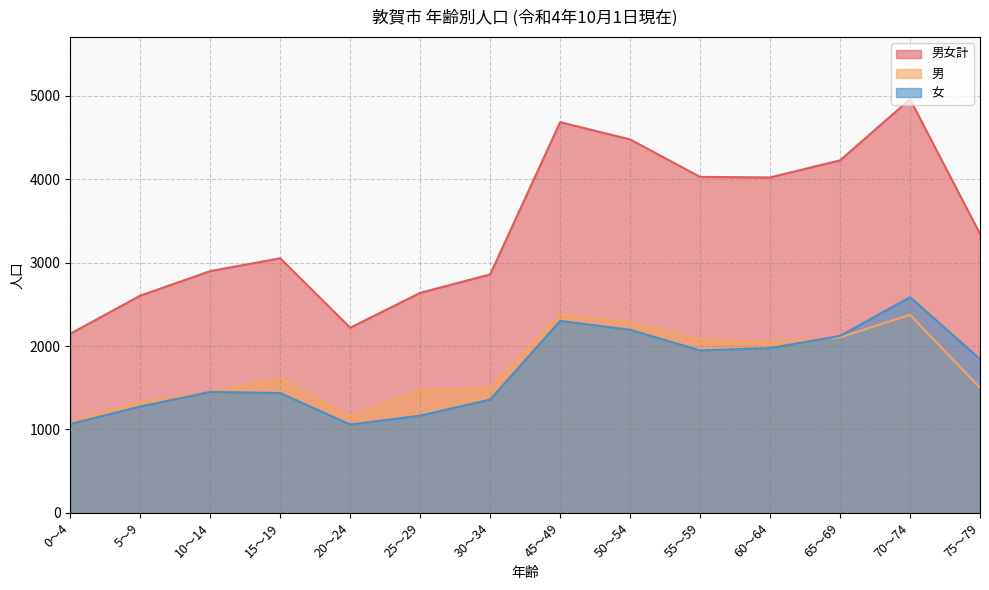

True or false: 女 has more than 2 interior local peaks.

True